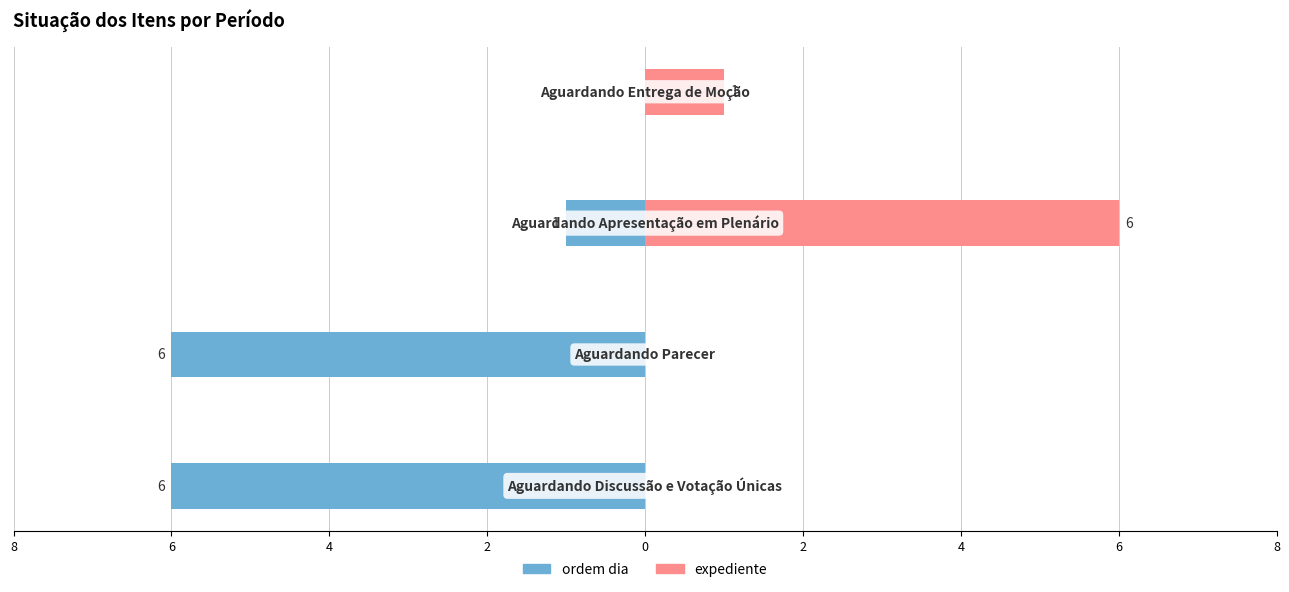

What is the average value of the expediente series?

2